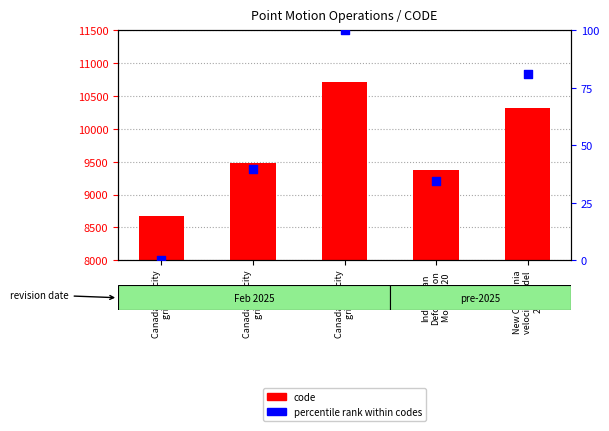

Which series contains the lowest Y value?

percentile rank within codes